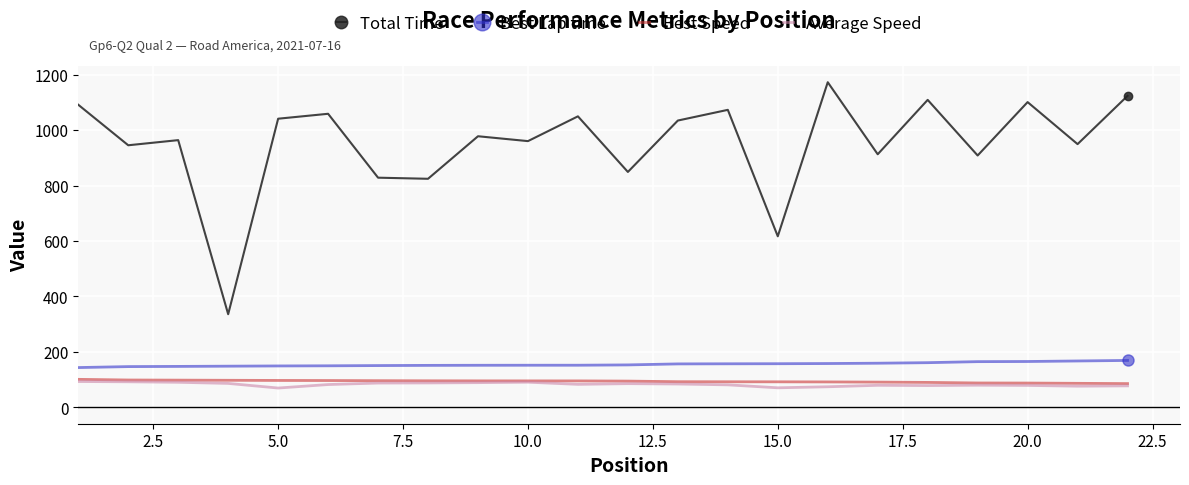

What is the maximum value for Total Time?

1172.3